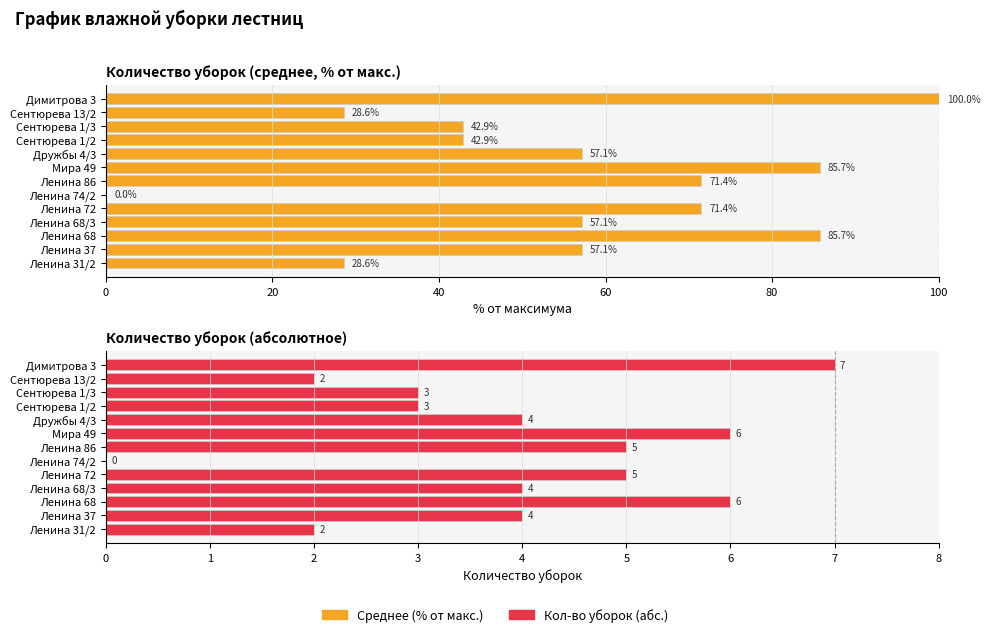

How many distinct data groups are displayed?

2